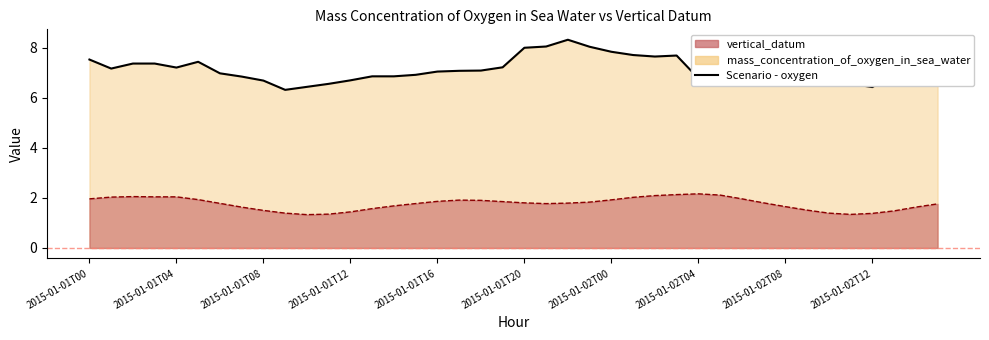

List the series in order of their peak value, lowest first.

Scenario - vertical_datum, Scenario - oxygen